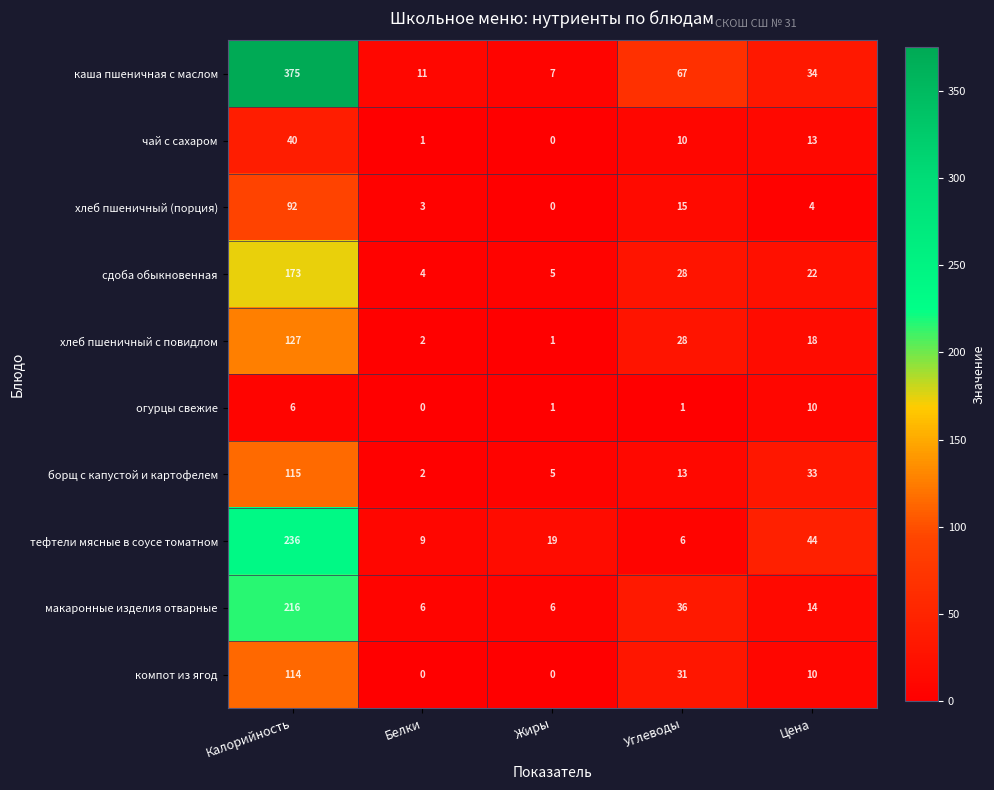

At which label does борщ с капустой и картофелем reach its minimum?

Белки